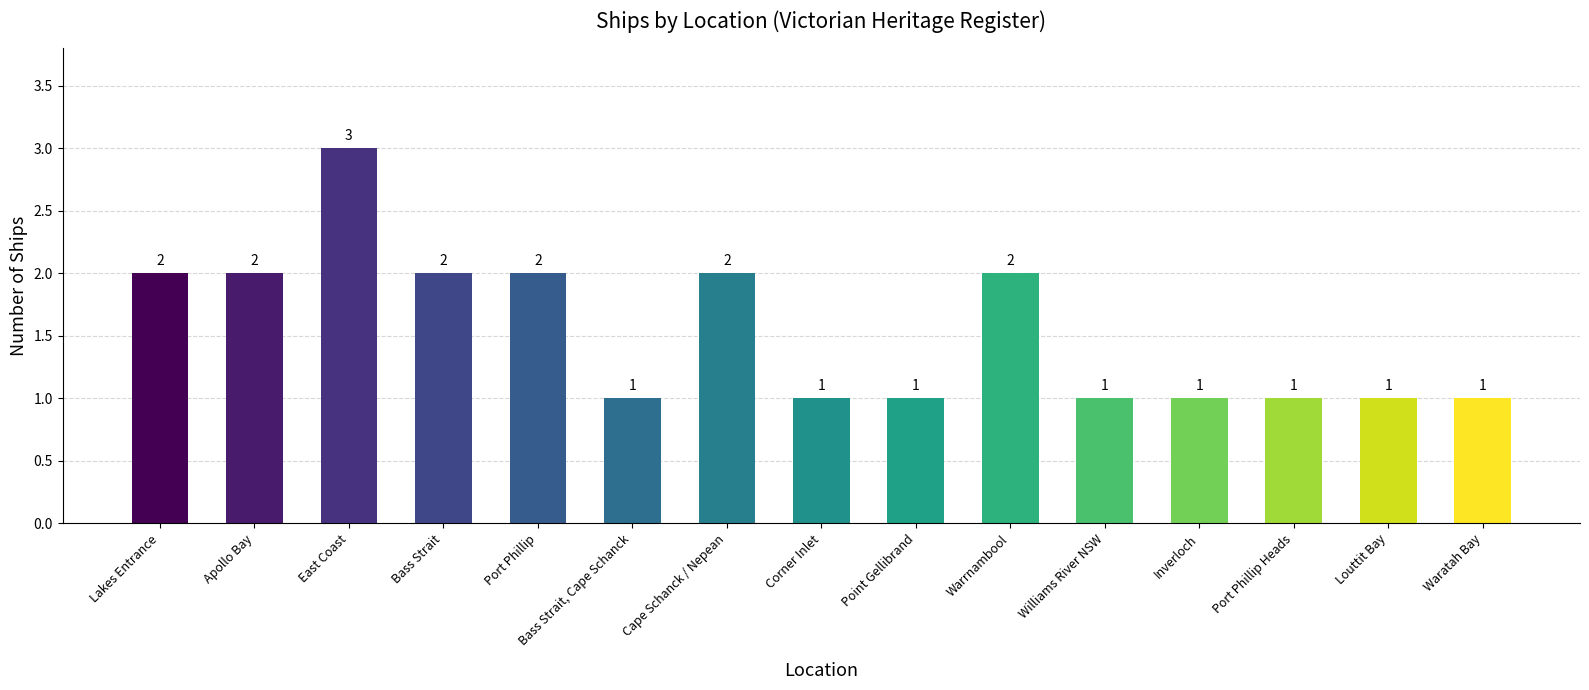

How many values are between 1 and 2?

14